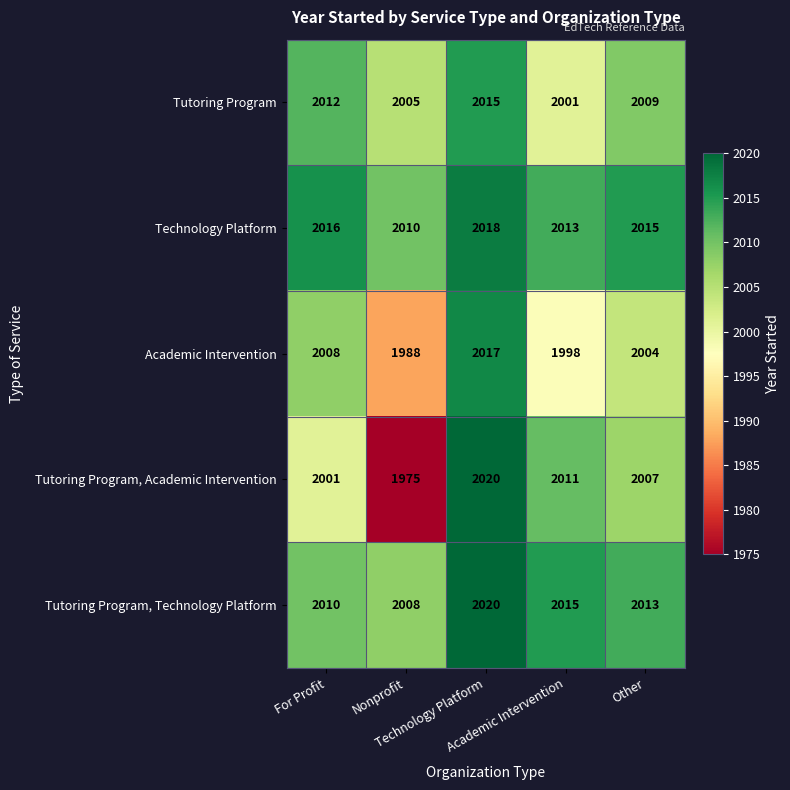

How many Tutoring Program values are between 2005 and 2012?

3